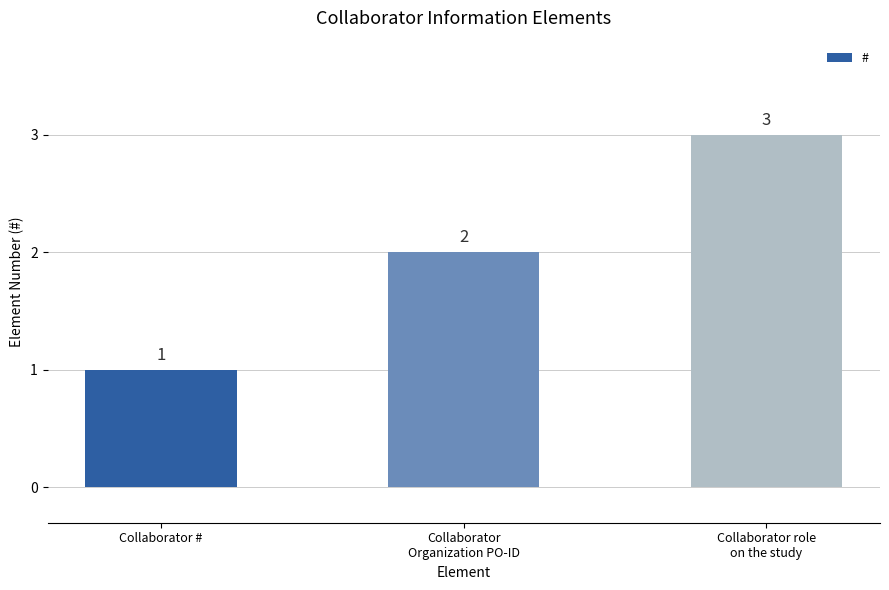

Rank the categories by value from highest to lowest.

Collaborator role
on the study, Collaborator
Organization PO-ID, Collaborator #